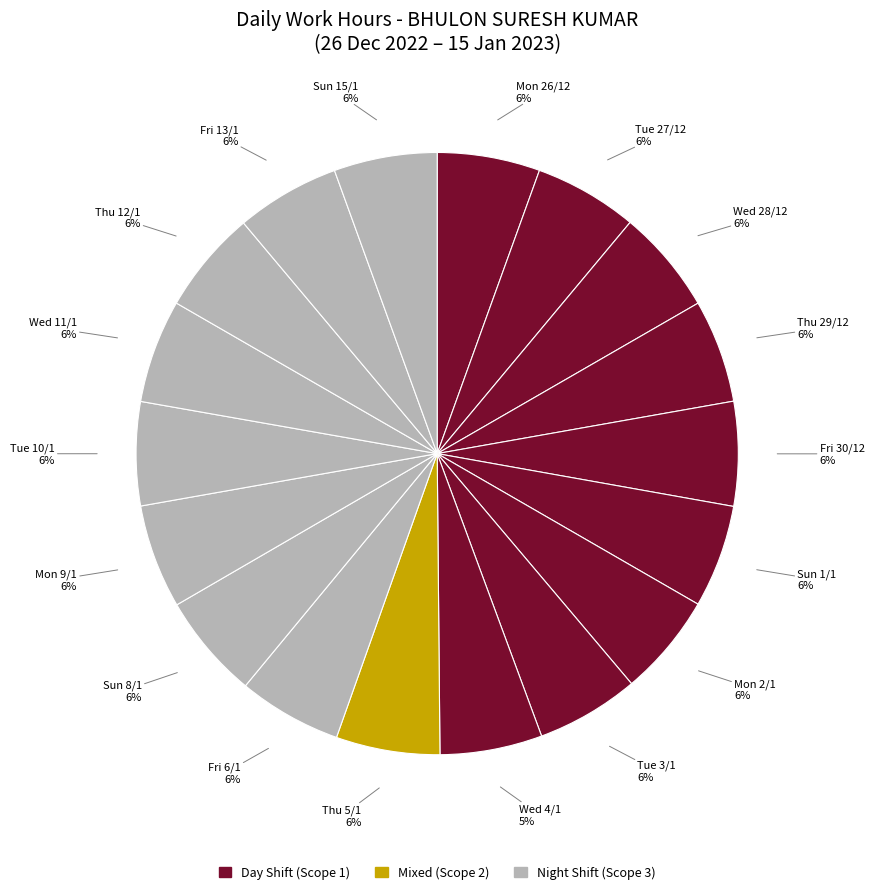

Which category has the biggest portion of the pie?

Sun 8/1